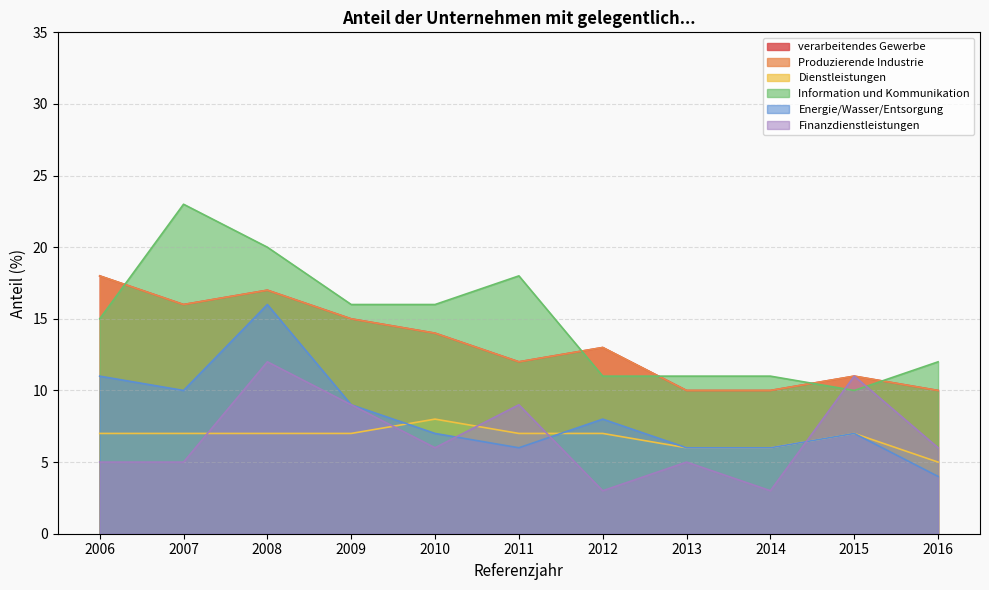

What is the greatest value displayed?

23